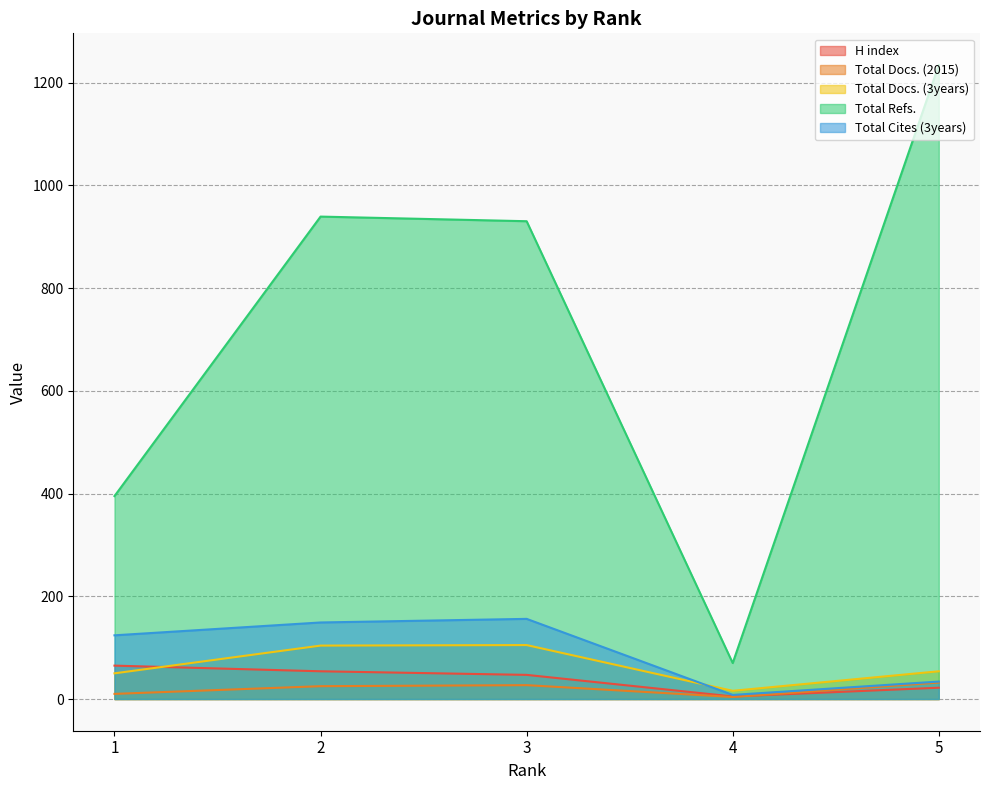

Which has a higher value, 2 or 3?

2